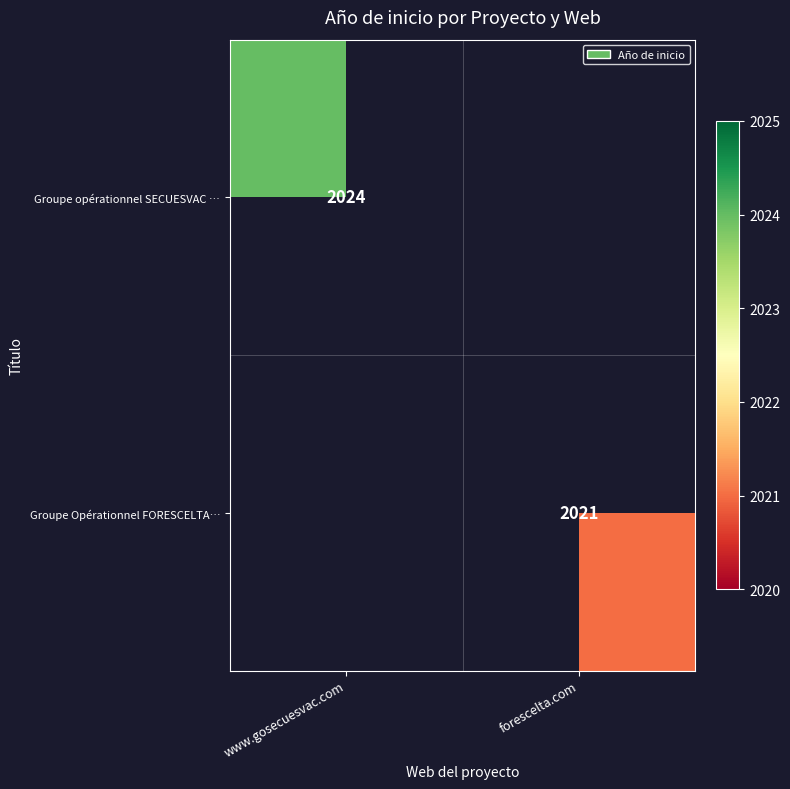

True or false: Groupe Opérationnel FORESCELTA… has a value of 2021 at forescelta.com.

True